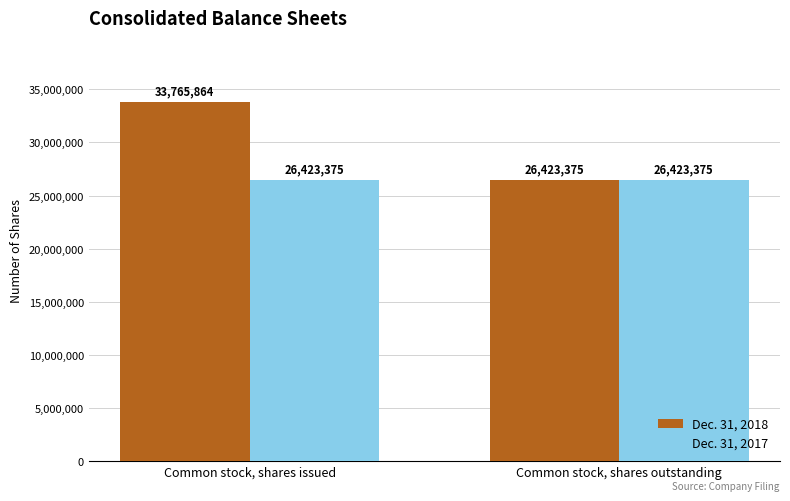

Reading left to right, transcribe all the data shown in this chart.

Dec. 31, 2018: 33765864	26423375
Dec. 31, 2017: 26423375	26423375